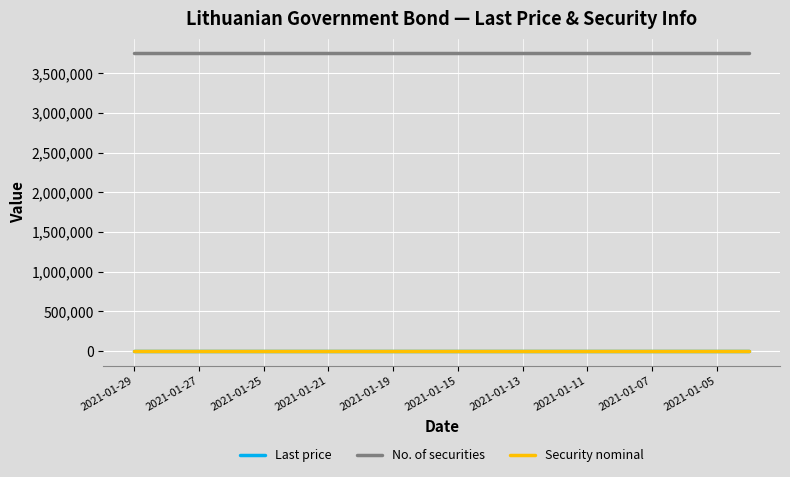

What is the lowest value of the No. of securities series?

3750000.0